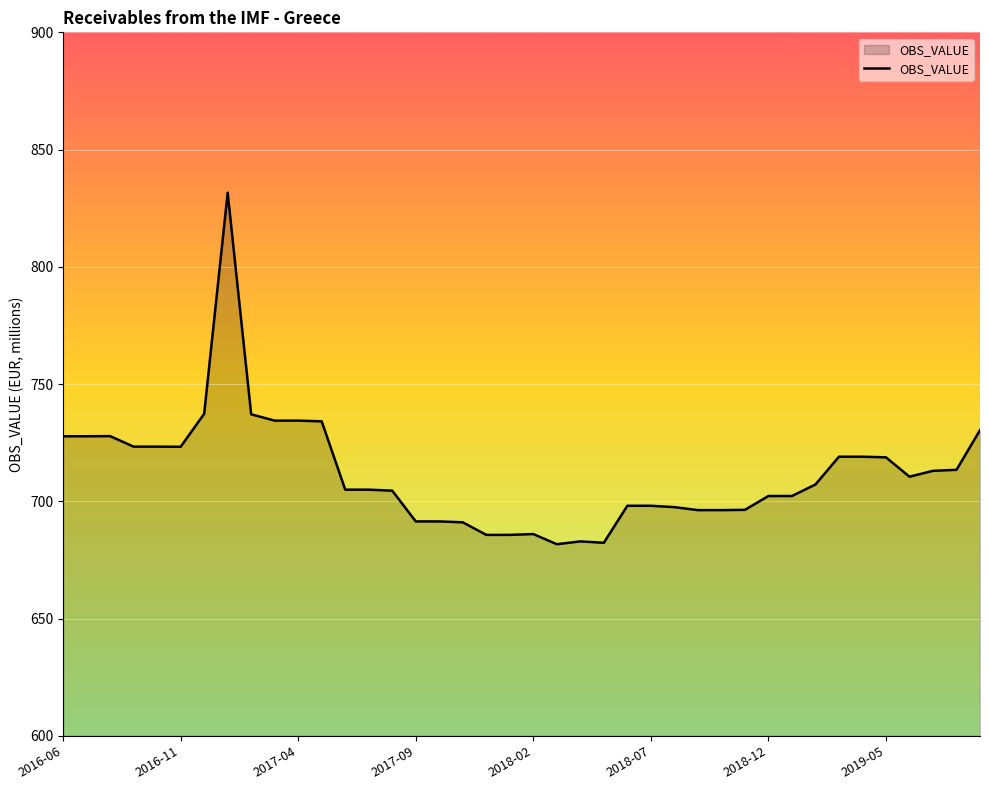

What is the smallest value displayed?

681.7